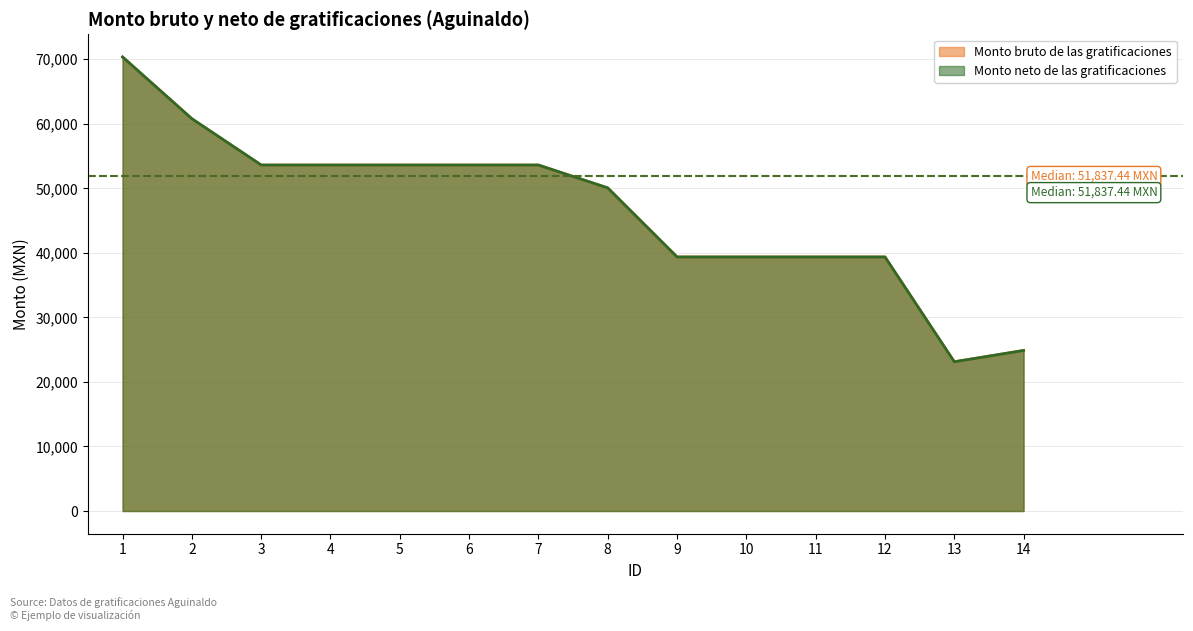

What is the sum of all Monto neto de las gratificaciones values?

654708.5